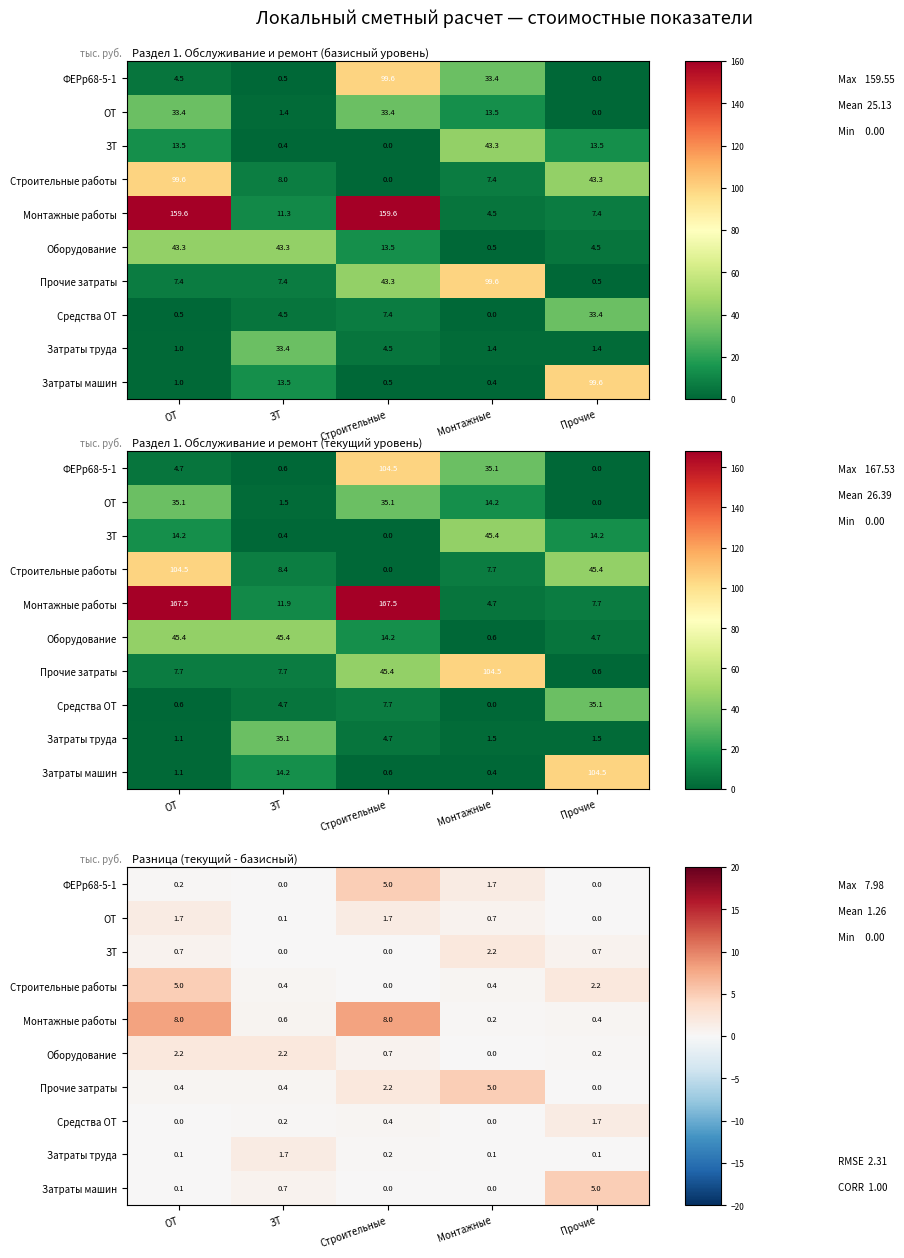

What is the sum of all ФЕРр68-5-1 values?

6.9